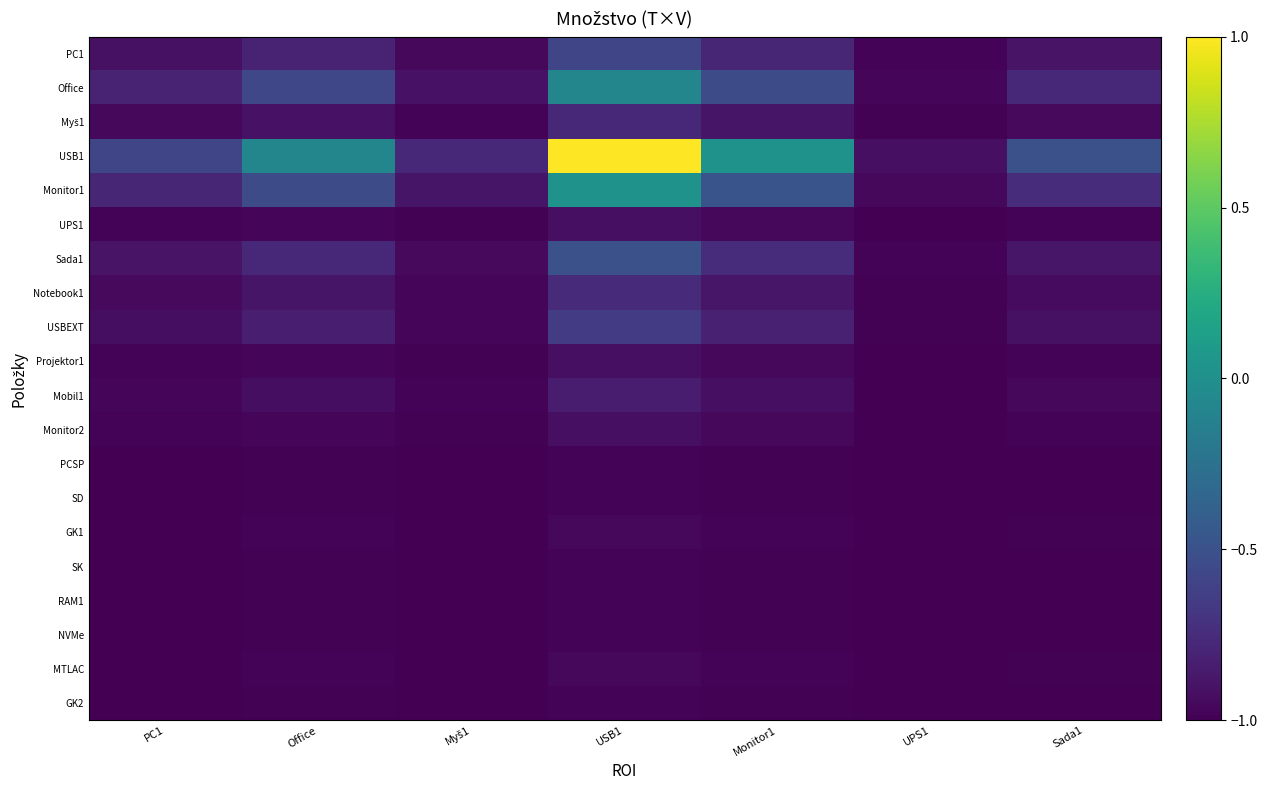

Between Myš1 and Sada1, which series saw the biggest shift?

USB1